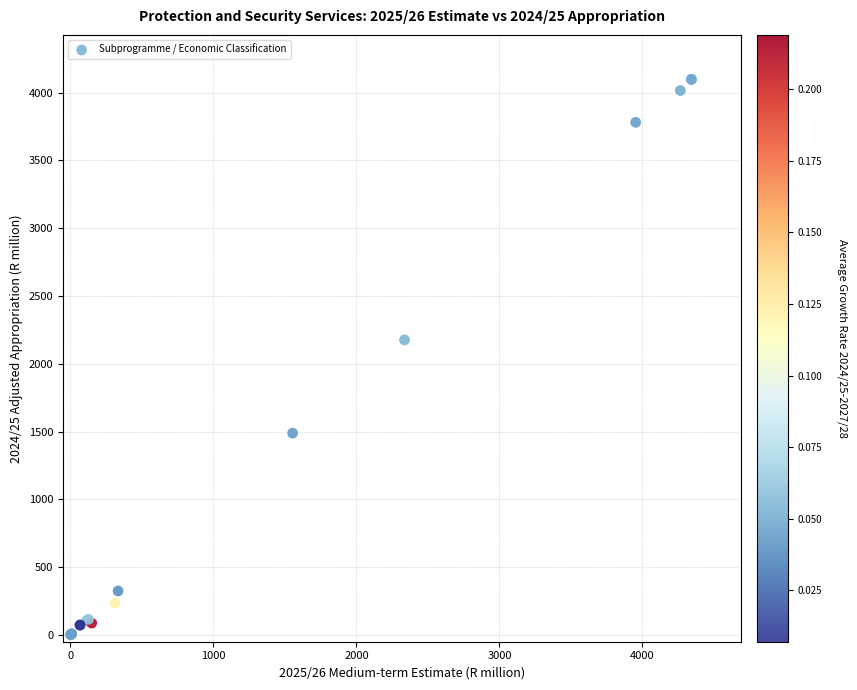

What Y value in the scatter plot is closest to 2050?

2176.6